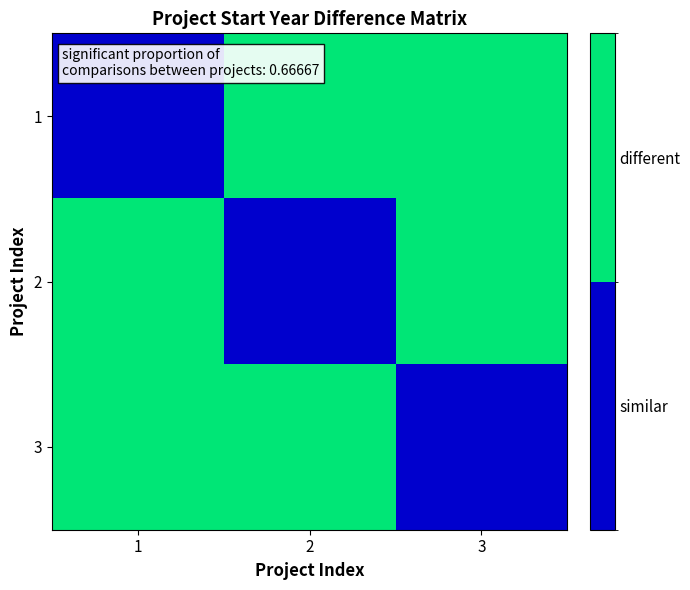

List the series in order of their peak value, highest first.

1, 2, 3